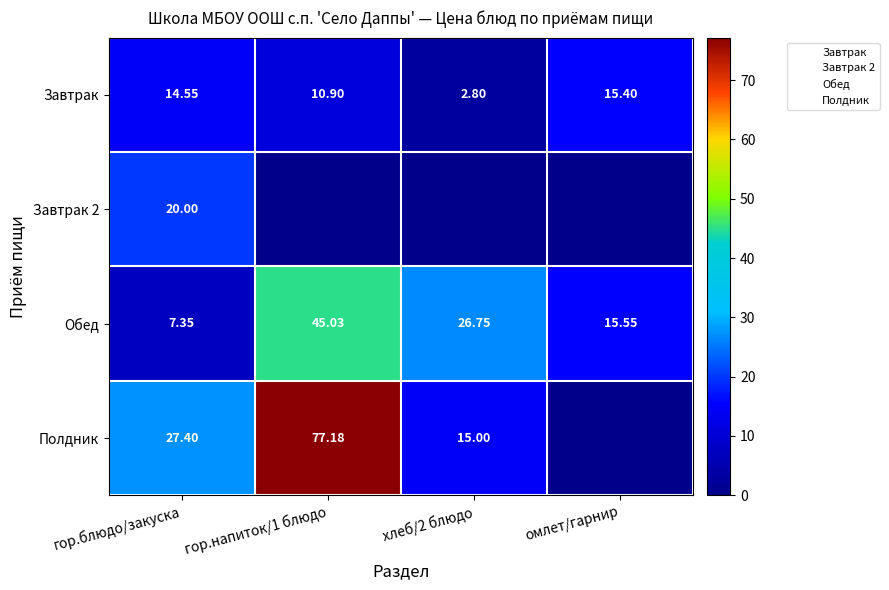

What is the spread (max minus min) of values at омлет/гарнир?

15.6